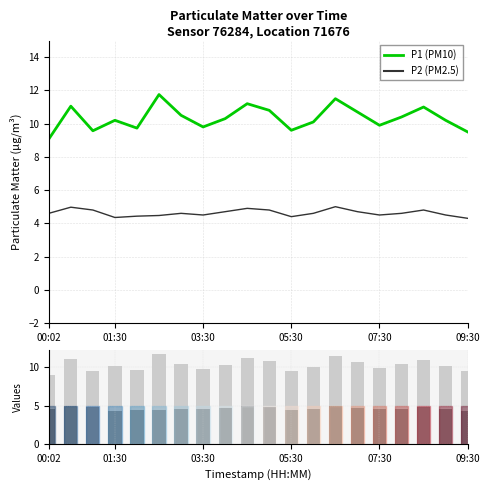

Which series has the largest range (max minus min)?

P1